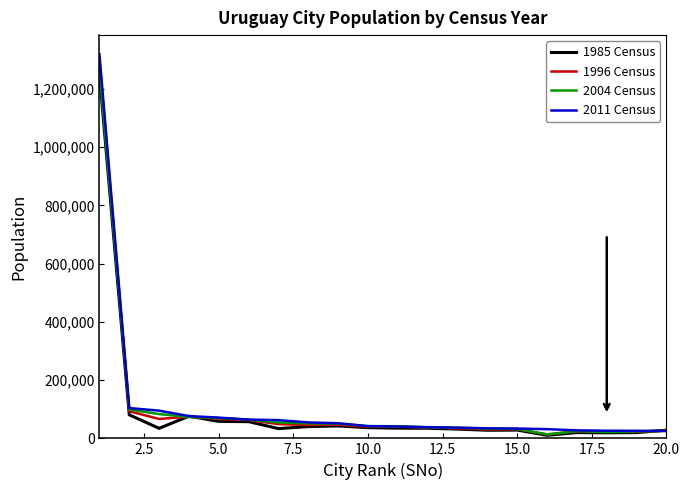

Rank the series by their maximum value, from lowest to highest.

1985 Census, 2004 Census, 1996 Census, 2011 Census